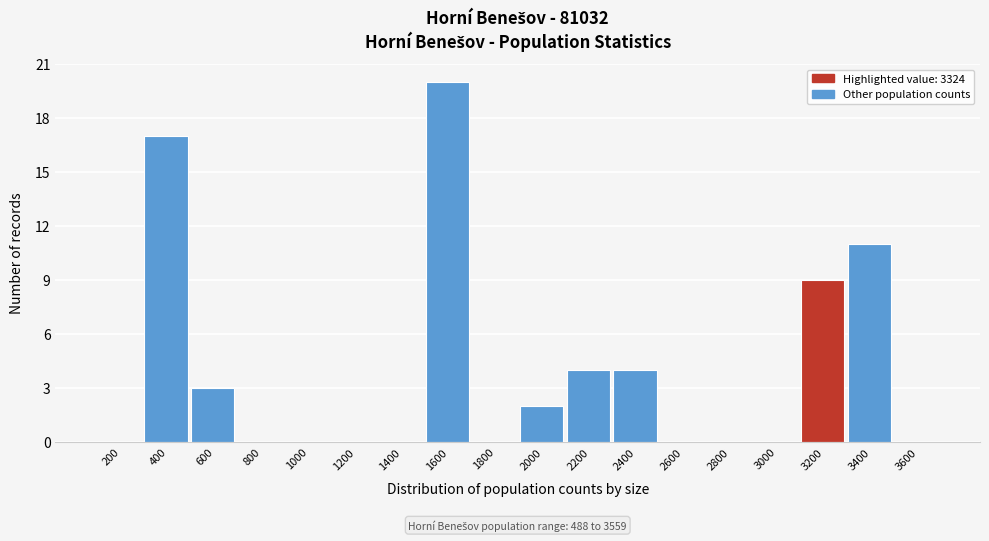

Reading right to left, extract all data points from this chart.

3600=0	3400=11	3200=9	3000=0	2800=0	2600=0	2400=4	2200=4	2000=2	1800=0	1600=20	1400=0	1200=0	1000=0	800=0	600=3	400=17	200=0